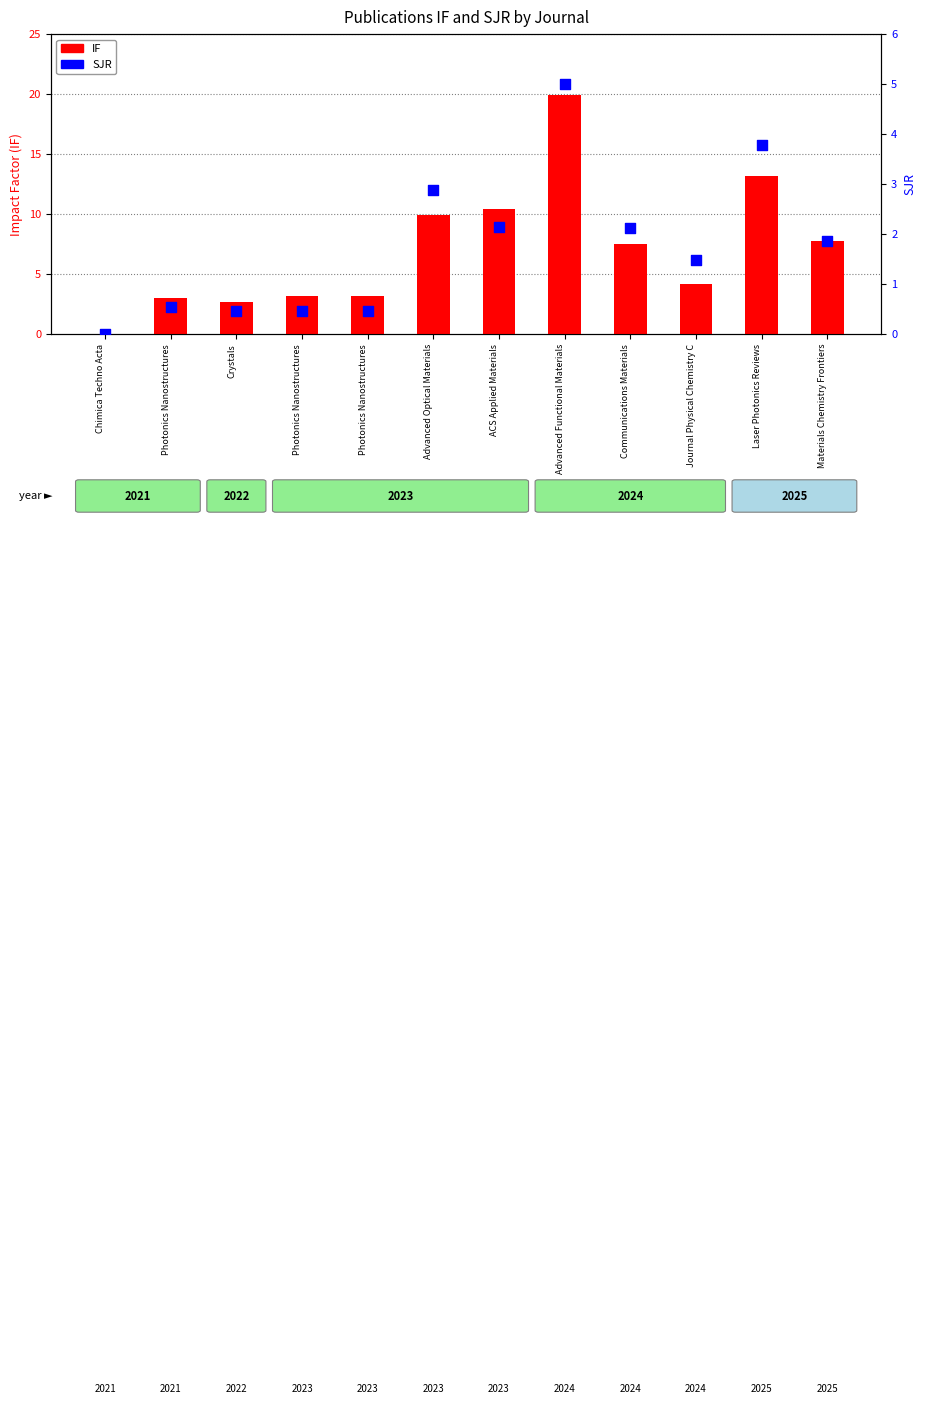

Which series contains the lowest Y value?

IF